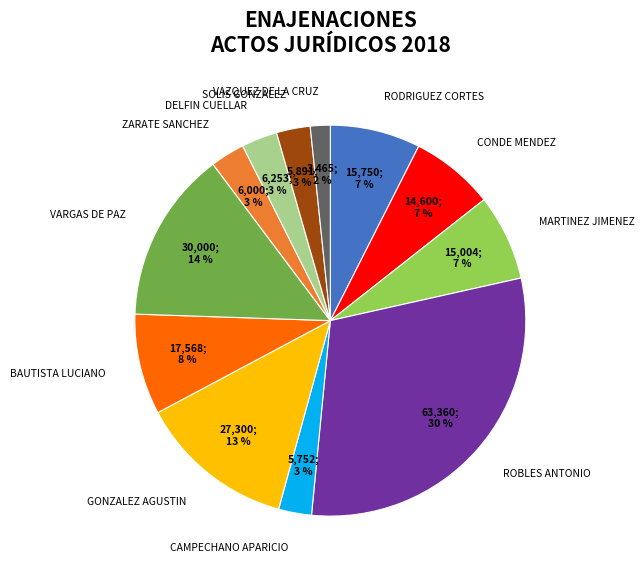

How many segments does this pie chart have?

12